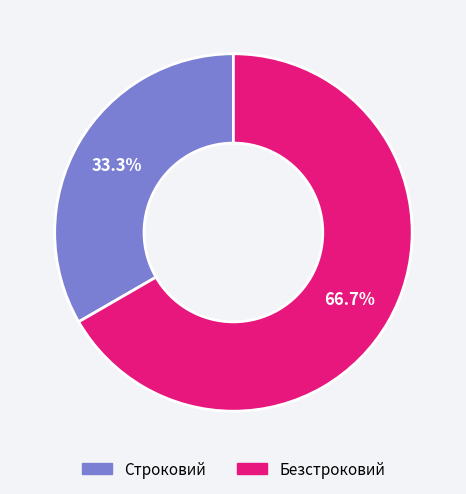

Which has a higher value, Строковий or Безстроковий?

Безстроковий